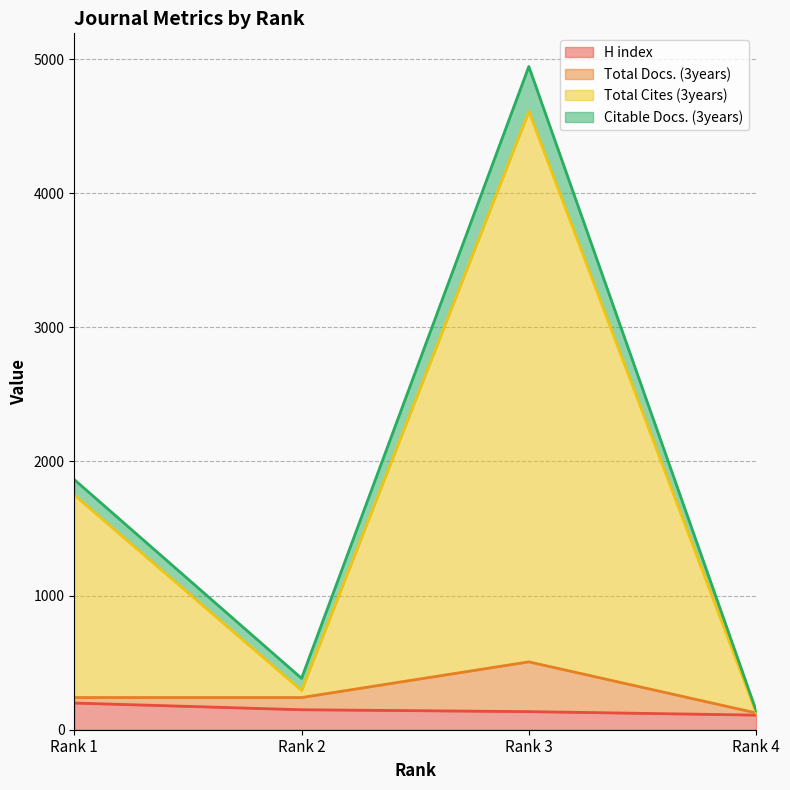

Which has a higher value, Rank 1 or Rank 4?

Rank 1